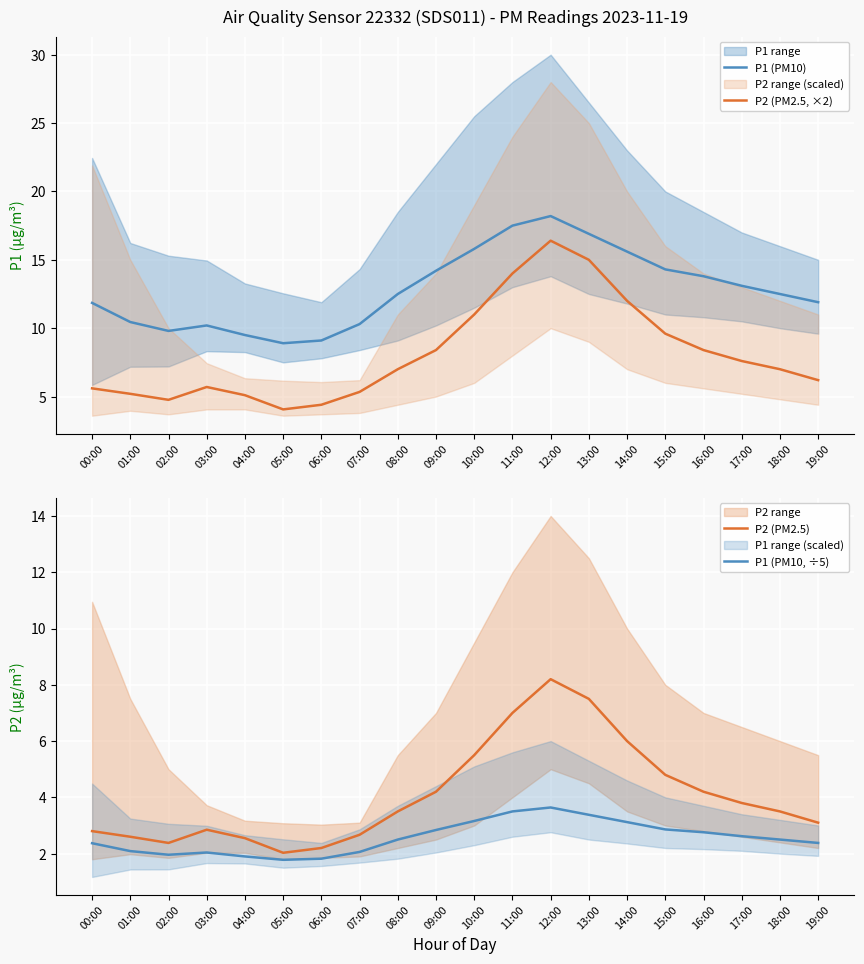

Reading left to right, extract all data points from this chart.

P1 (PM10): 00:00=11.8	01:00=10.4	02:00=9.8	03:00=10.2	04:00=9.5	05:00=8.9	06:00=9.1	07:00=10.3	08:00=12.5	09:00=14.2	10:00=15.8	11:00=17.5	12:00=18.2	13:00=16.9	14:00=15.6	15:00=14.3	16:00=13.8	17:00=13.1	18:00=12.5	19:00=11.9
P2 (PM2.5, ×2): 00:00=5.6	01:00=5.2	02:00=4.8	03:00=5.7	04:00=5.1	05:00=4.1	06:00=4.4	07:00=5.3	08:00=7.0	09:00=8.4	10:00=11.0	11:00=14.0	12:00=16.4	13:00=15.0	14:00=12.0	15:00=9.6	16:00=8.4	17:00=7.6	18:00=7.0	19:00=6.2
P2 (PM2.5): 00:00=2.8	01:00=2.6	02:00=2.4	03:00=2.9	04:00=2.5	05:00=2.0	06:00=2.2	07:00=2.7	08:00=3.5	09:00=4.2	10:00=5.5	11:00=7.0	12:00=8.2	13:00=7.5	14:00=6.0	15:00=4.8	16:00=4.2	17:00=3.8	18:00=3.5	19:00=3.1
P1 (PM10, ÷5): 00:00=2.4	01:00=2.1	02:00=2.0	03:00=2.0	04:00=1.9	05:00=1.8	06:00=1.8	07:00=2.1	08:00=2.5	09:00=2.8	10:00=3.2	11:00=3.5	12:00=3.6	13:00=3.4	14:00=3.1	15:00=2.9	16:00=2.8	17:00=2.6	18:00=2.5	19:00=2.4